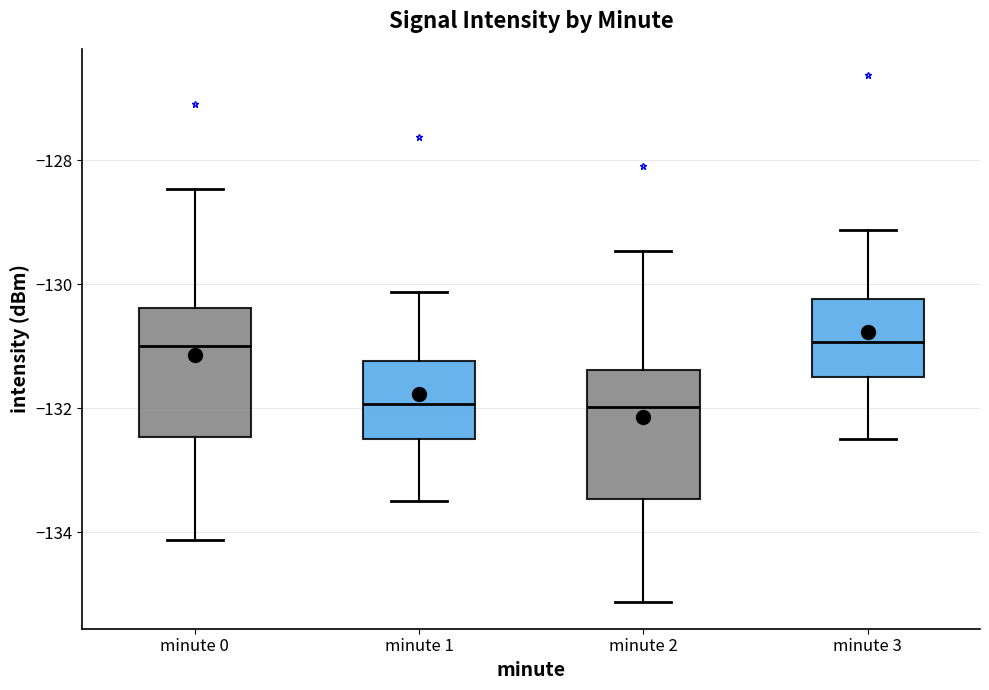

Where is the lower edge of the box for minute 2 on the y-axis? The values are not printed on the chart, so give them approximately, as read against the axis.

-133.4